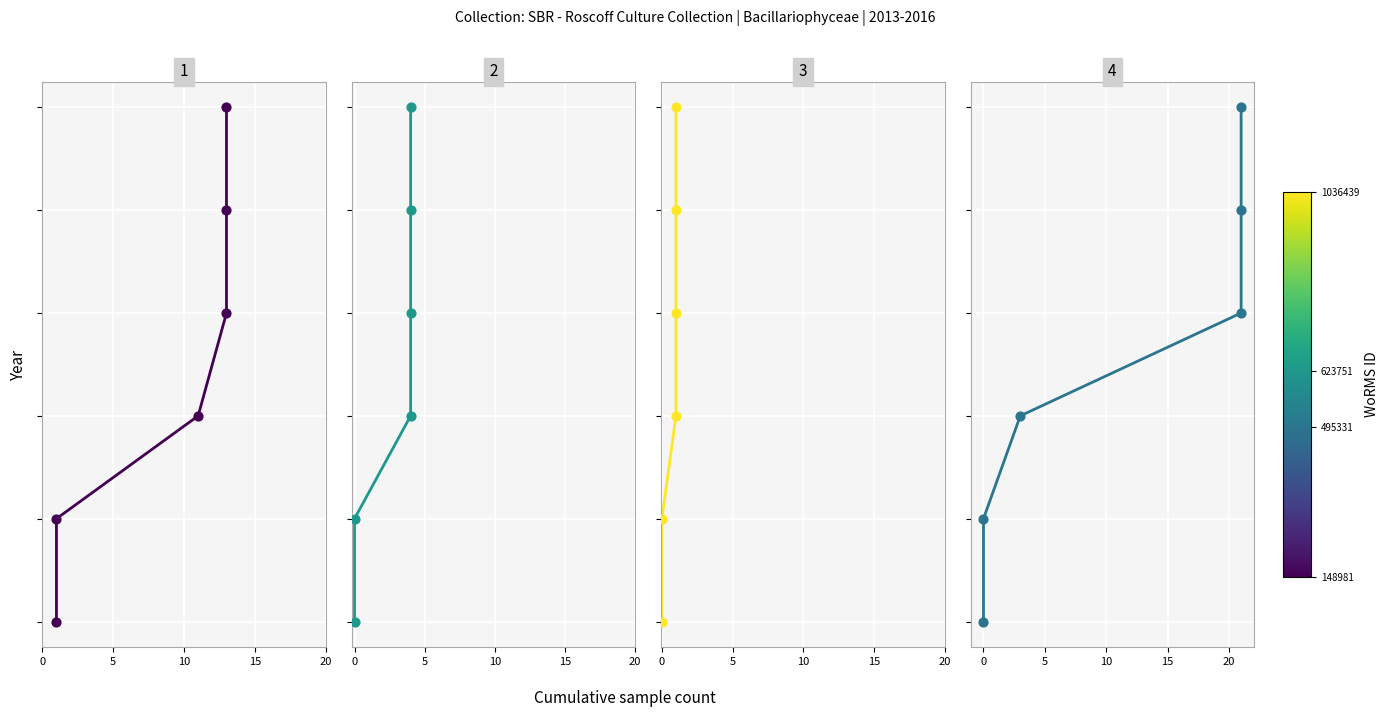

Which series contains the highest Y value?

Minidiscus sp.